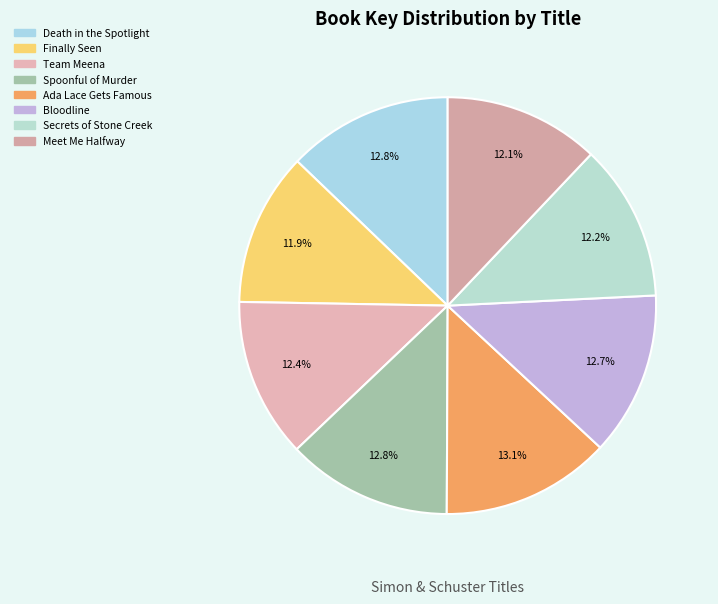

What is the ratio of the value at Meet Me Halfway to the value at Spoonful of Murder?

0.9